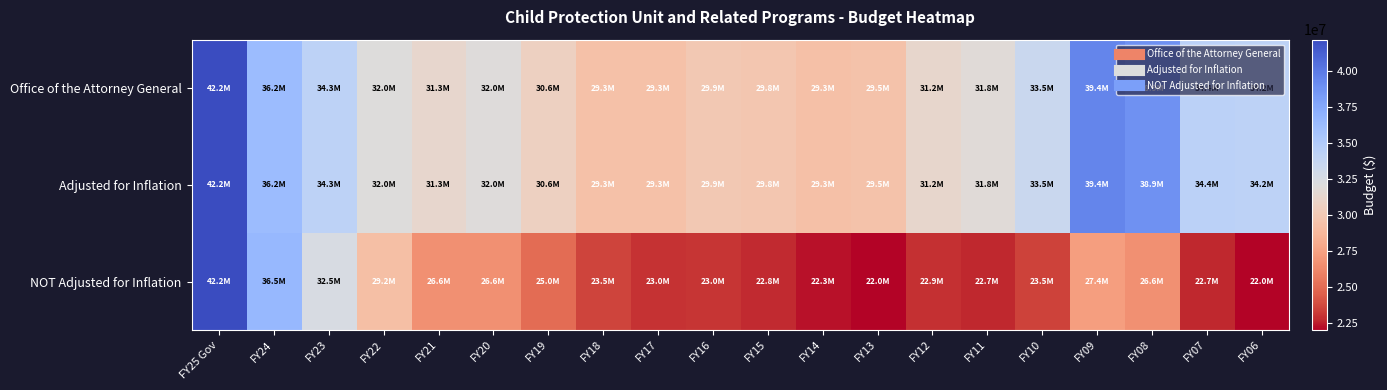

Which series has the largest total across all categories?

Office of the Attorney General